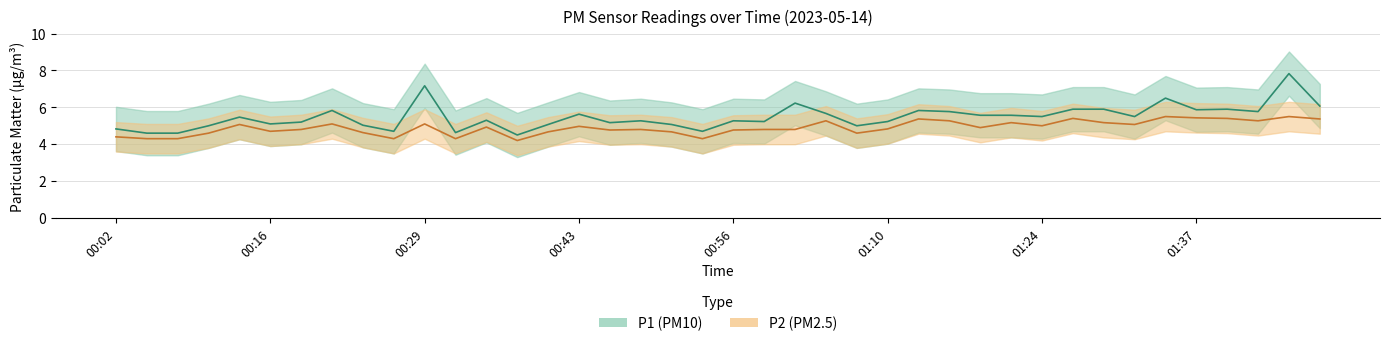

Which series changed the most between 00:05 and 00:54?

P1